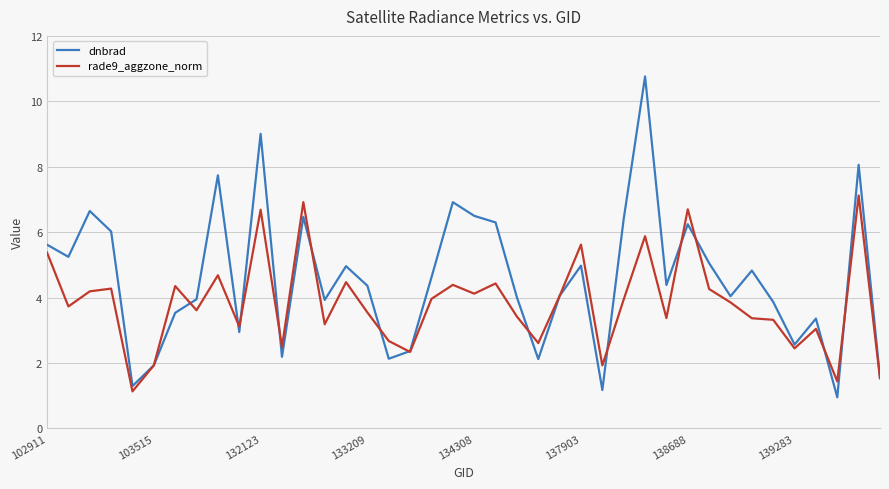

Which series has the largest total across all categories?

dnbrad